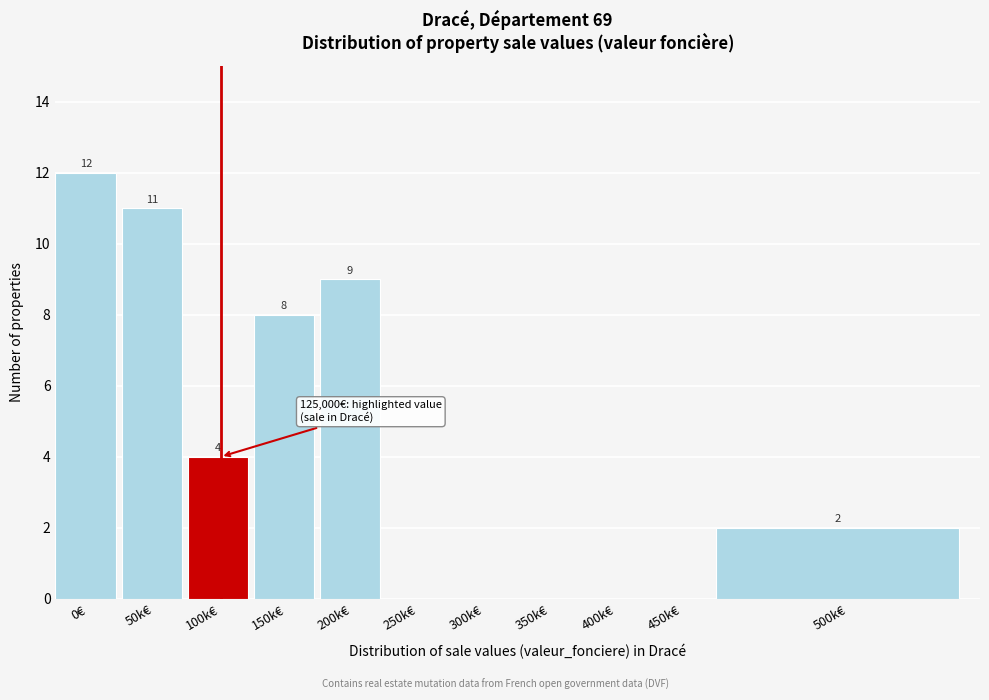

Reading right to left, extract all data points from this chart.

500k€=2	450k€=0	400k€=0	350k€=0	300k€=0	250k€=0	200k€=9	150k€=8	100k€=4	50k€=11	0€=12